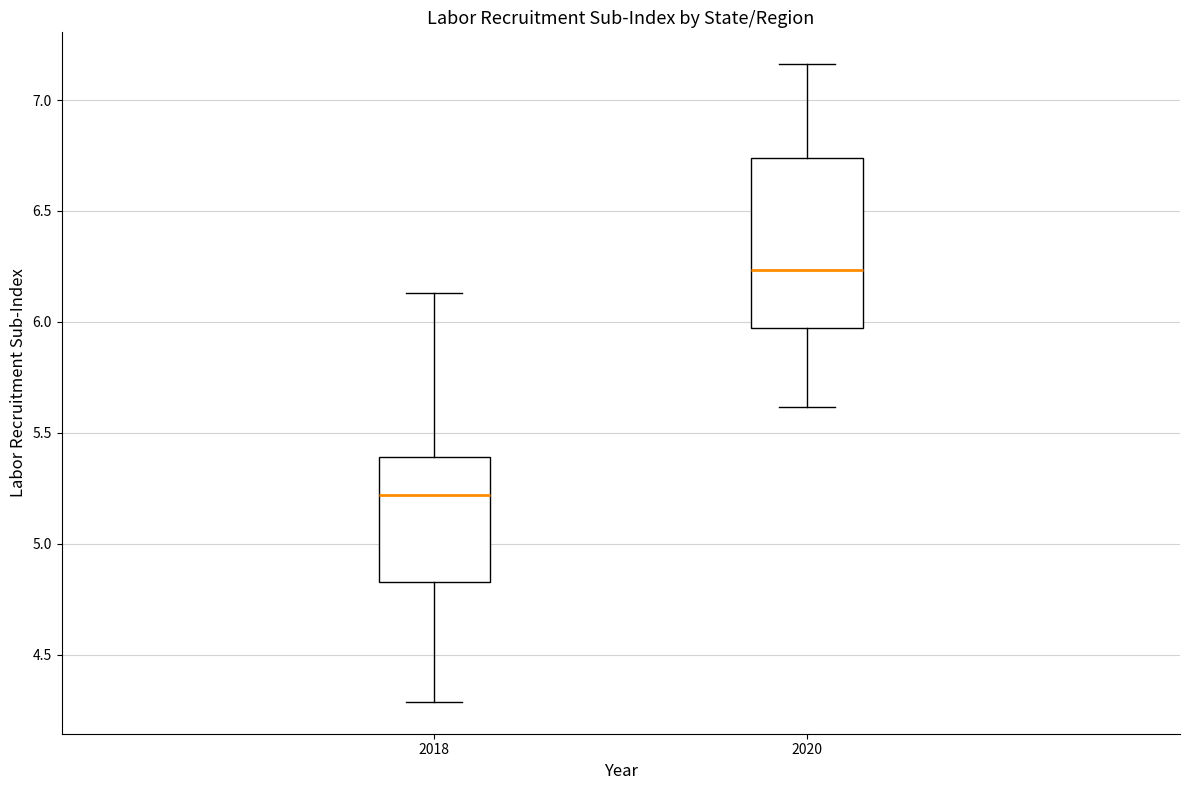

Reading left to right, transcribe this box plot: for each box, give where its median line is, the range the box spans, and where its two whiskers end, as read against the y-axis. The values are not printed on the chart, so give them approximately, as read against the axis.

2018: median 5.20, box 4.85 to 5.40, whiskers 4.30 to 6.15
2020: median 6.25, box 5.95 to 6.75, whiskers 5.60 to 7.15